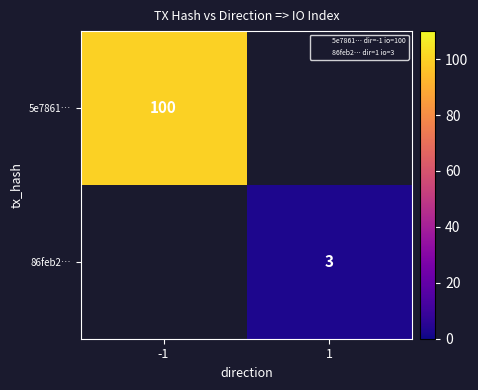

At which label does 86feb2… reach its minimum?

-1